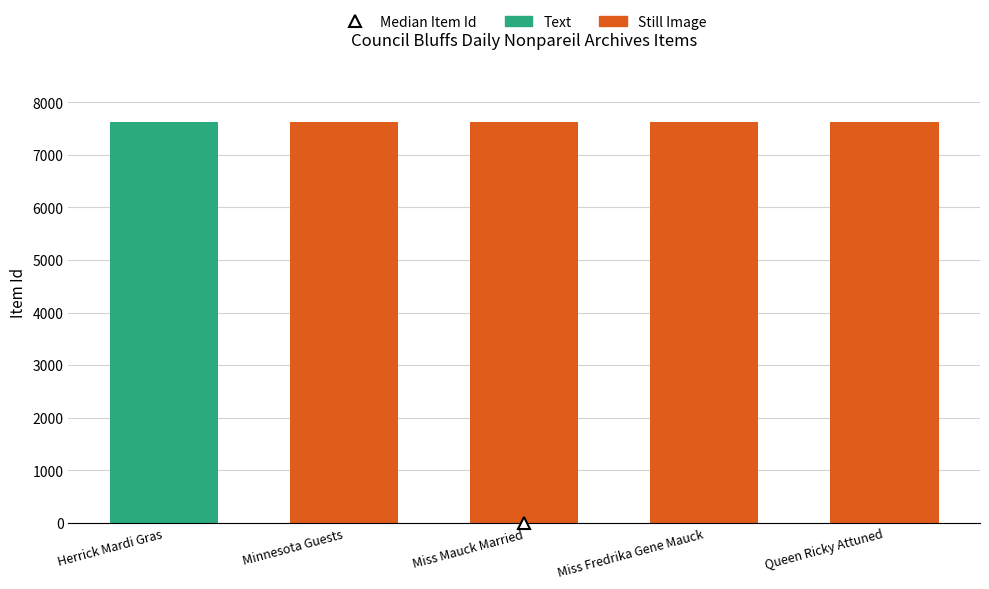

What is the highest value of the Still Image series?

7622